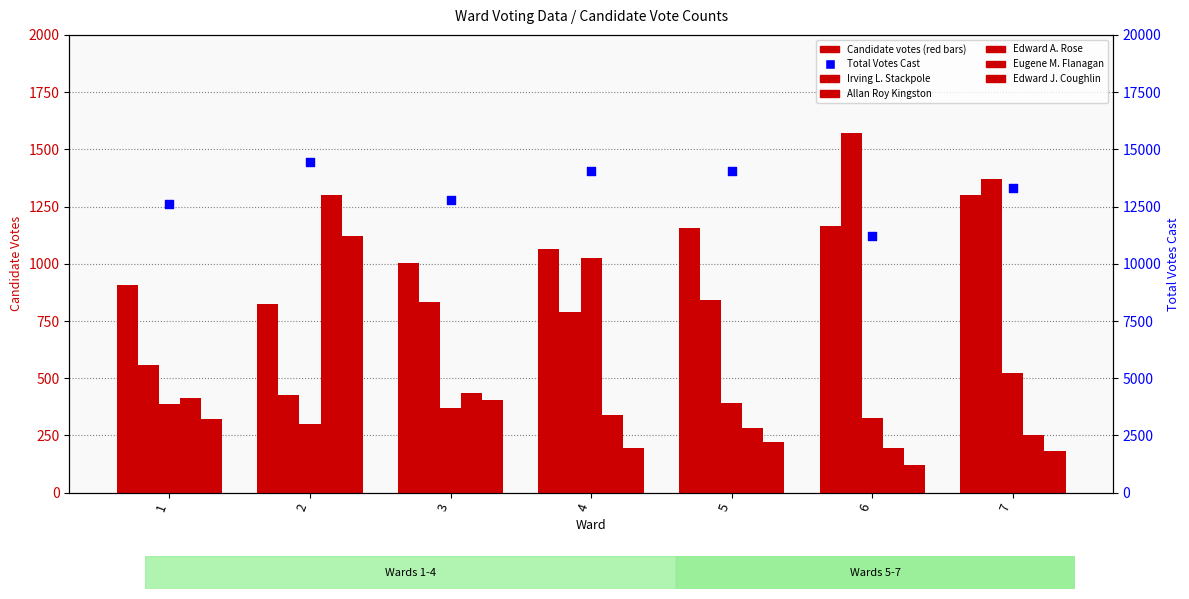

What is the total value across all series at 5?

16966